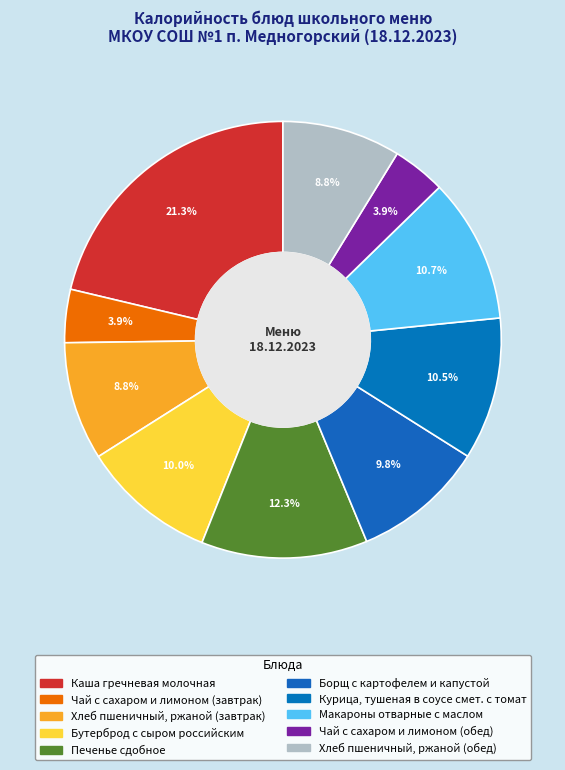

What is the ratio of the value at Хлеб пшеничный, ржаной (завтрак) to the value at Хлеб пшеничный, ржаной (обед)?

1.0